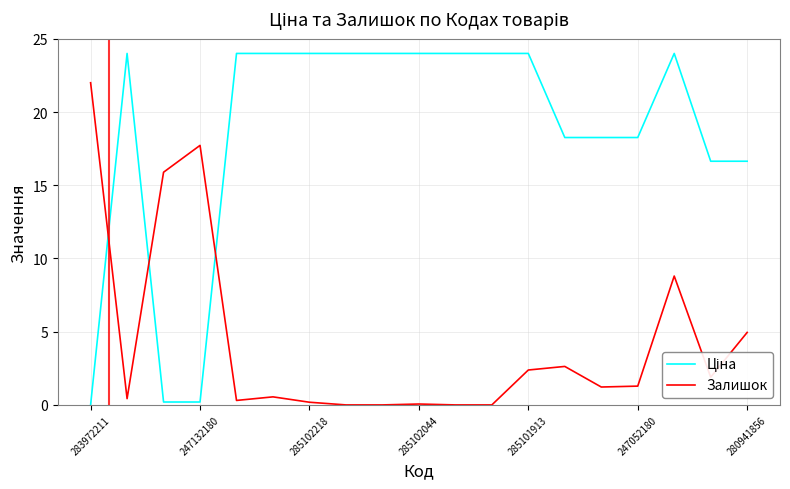

Does the chart have visible grid lines?

Yes